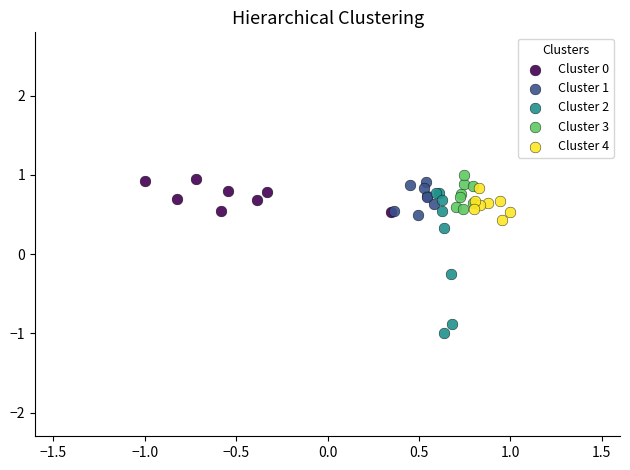

What are all the series names shown in the legend?

Cluster 0, Cluster 1, Cluster 2, Cluster 3, Cluster 4